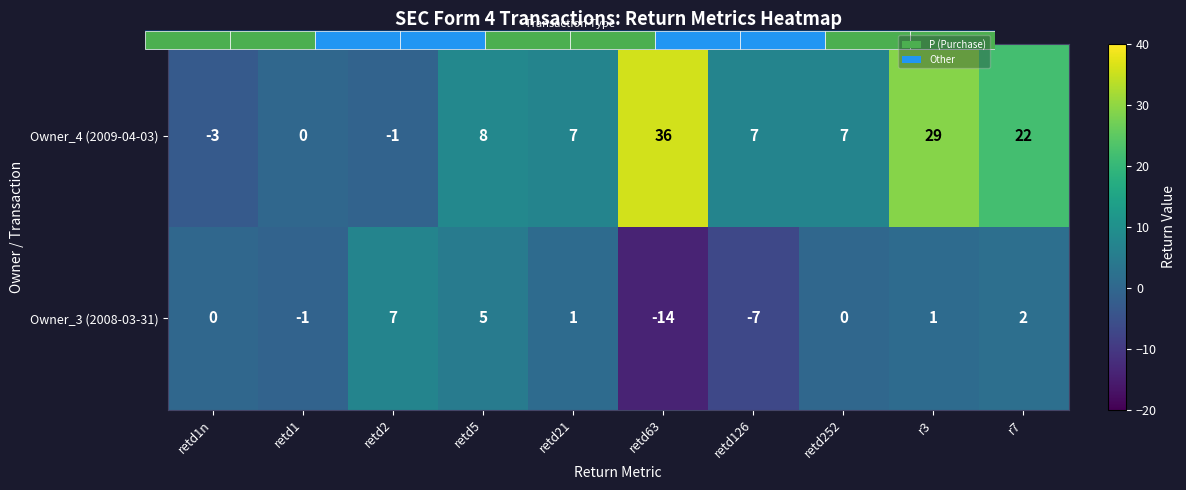

How many values in the Owner_3 (2008-03-31) series exceed 1?

3